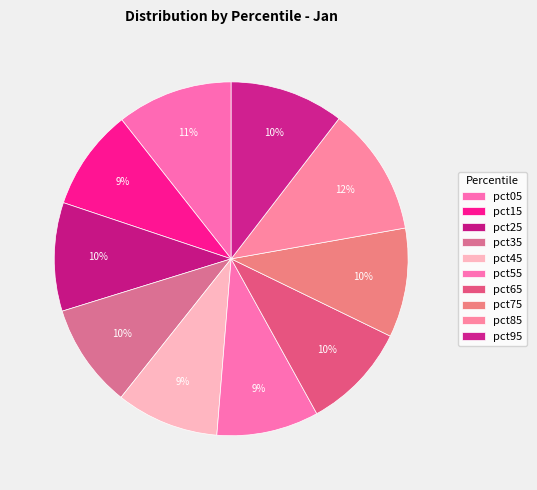

Count the number of slices in the pie.

10